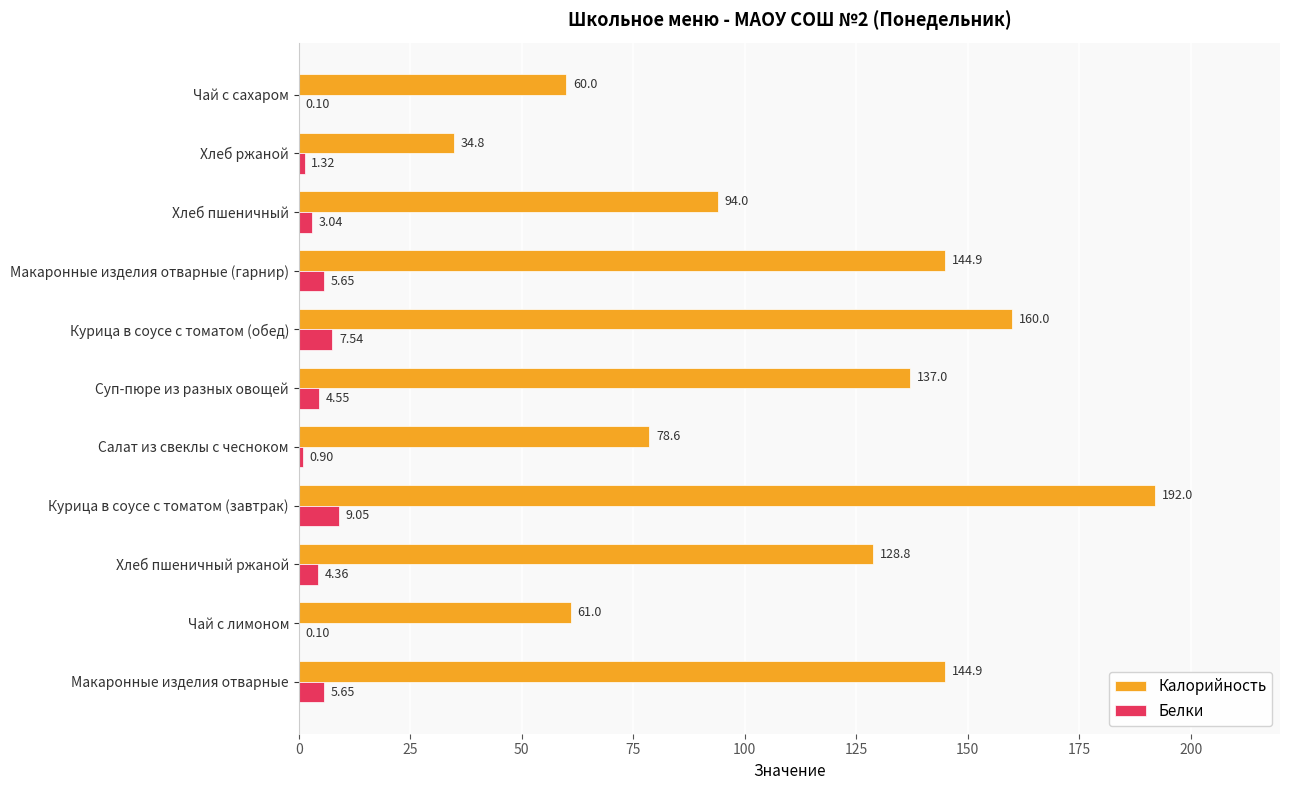

Which series changed the most between Салат из свеклы с чесноком and Хлеб пшеничный?

Калорийность